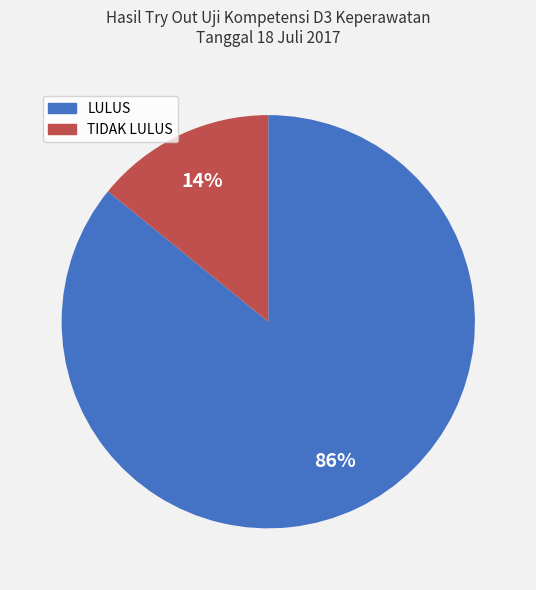

Between TIDAK LULUS and LULUS, which is larger?

LULUS